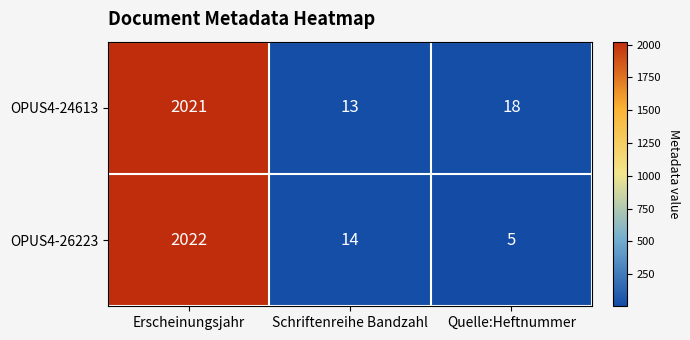

Reading right to left, extract all data points from this chart.

OPUS4-24613: 18	13	2021
OPUS4-26223: 5	14	2022